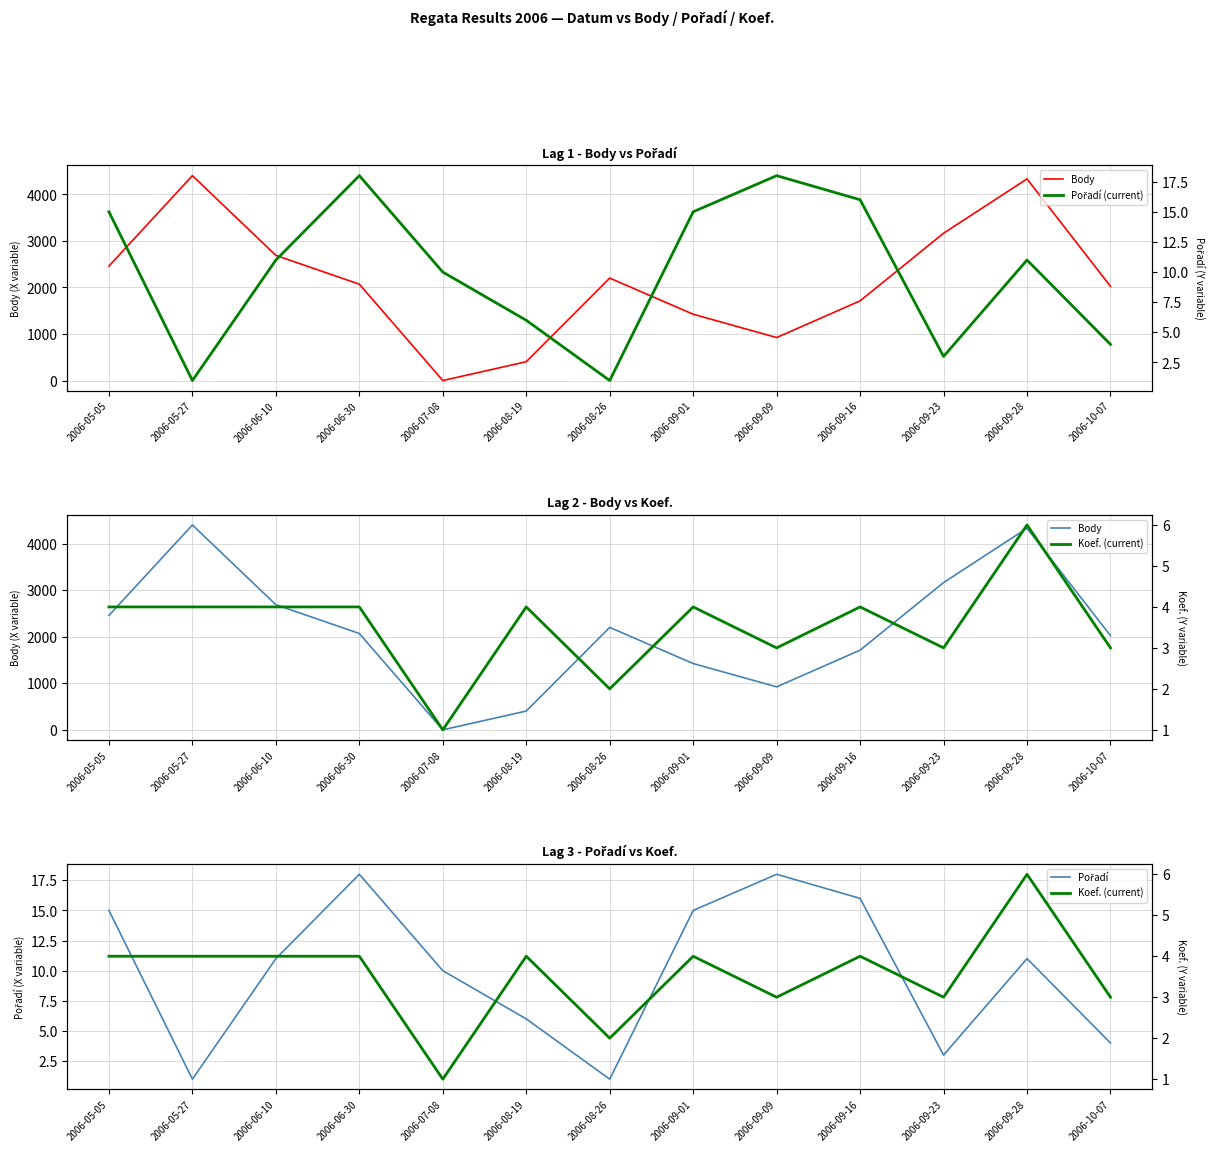

True or false: Pořadí and Pořadí (current) cross at least once.

False